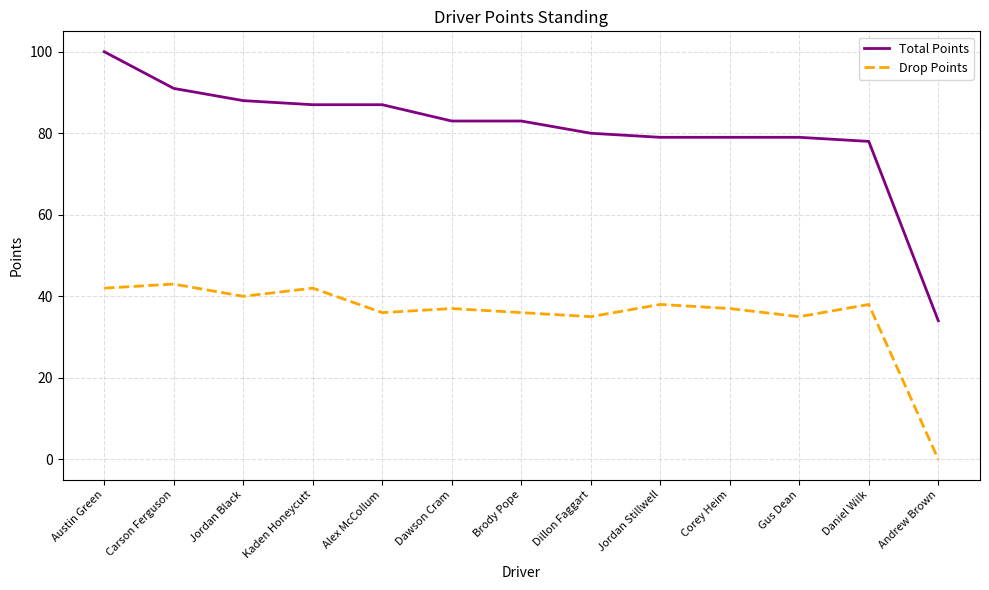

What is the difference between the Total Points values at Austin Green and Corey Heim?

21